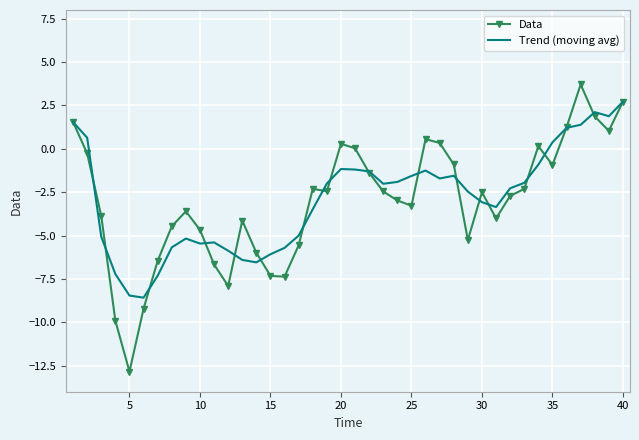

List the series in order of their peak value, lowest first.

Trend (moving avg), Data